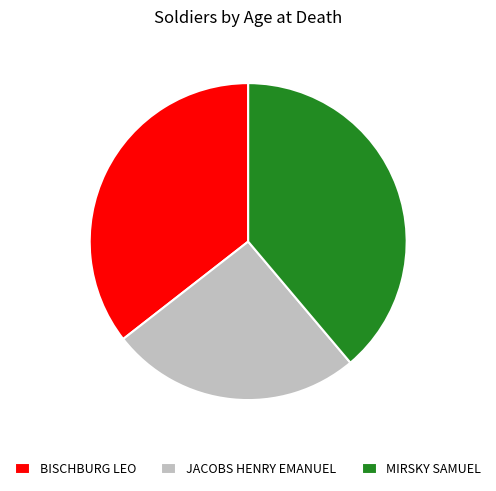

Is the sum of MIRSKY SAMUEL and JACOBS HENRY EMANUEL greater than half?

Yes